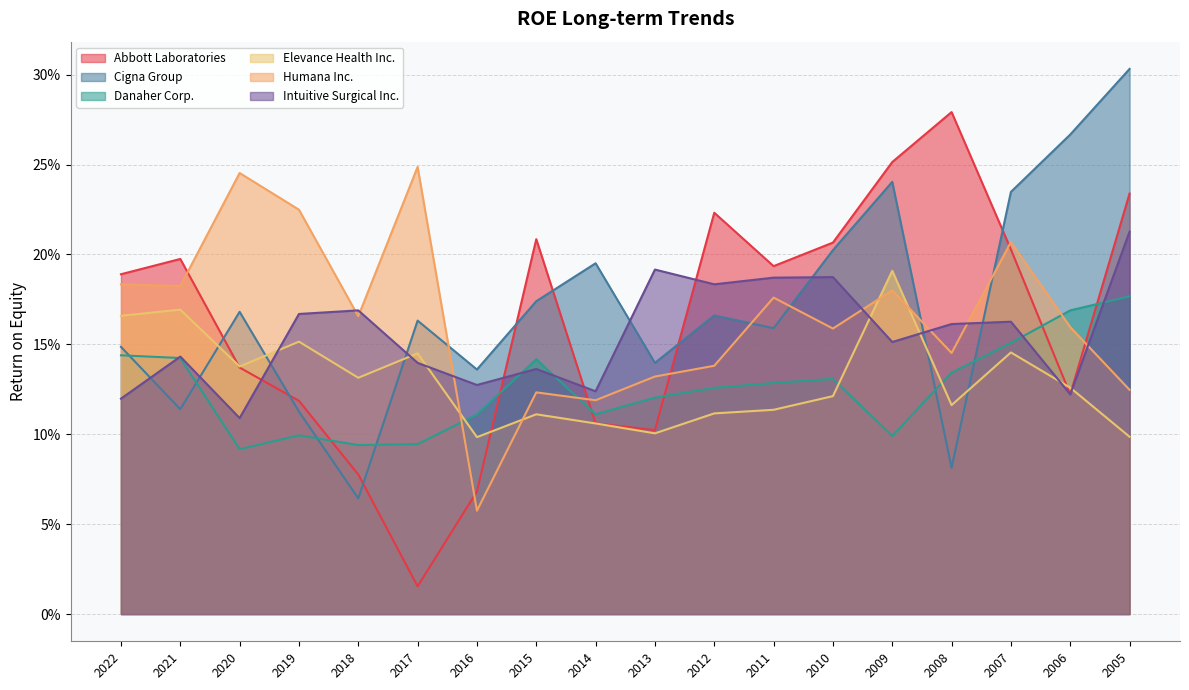

What is the average value of the Humana Inc. series?

0.2